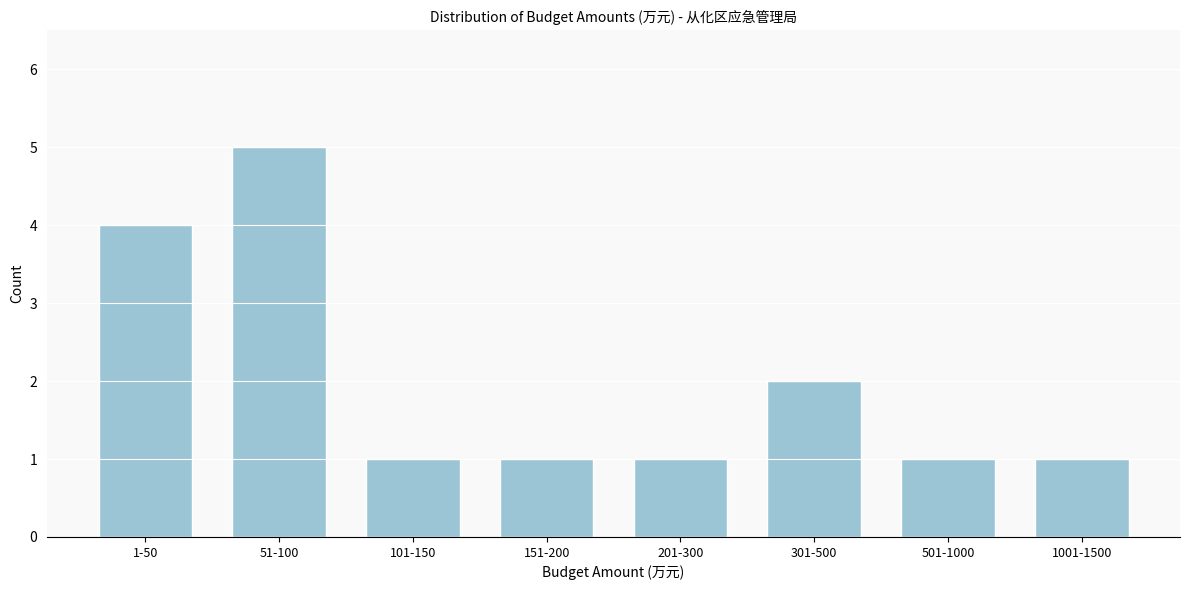

Reading left to right, what are all the values shown in this chart?

4	5	1	1	1	2	1	1